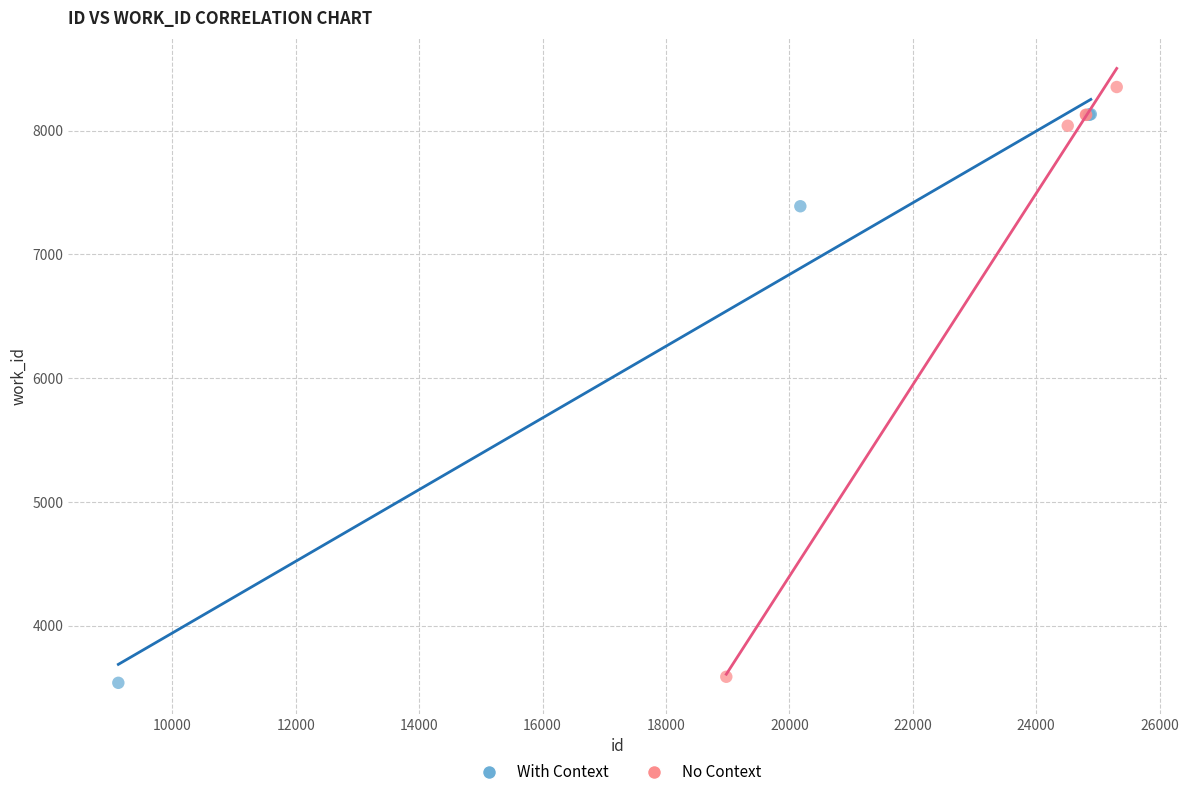

Which series has the largest Y range (max minus min)?

No Context